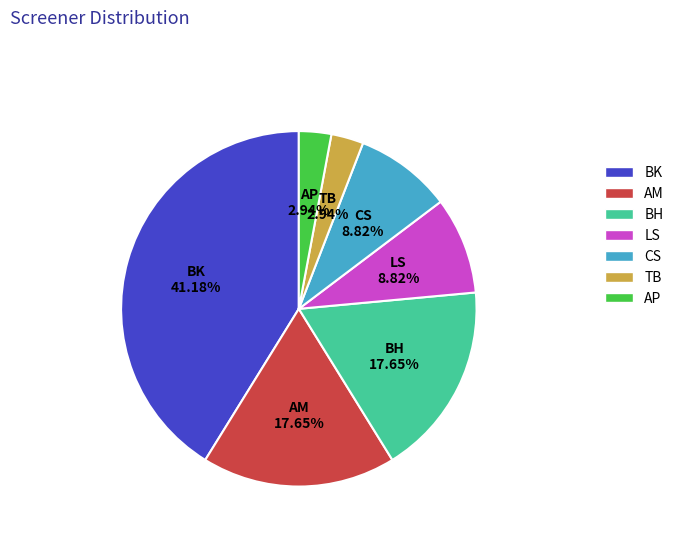

True or false: AP accounts for 3% of the total.

True